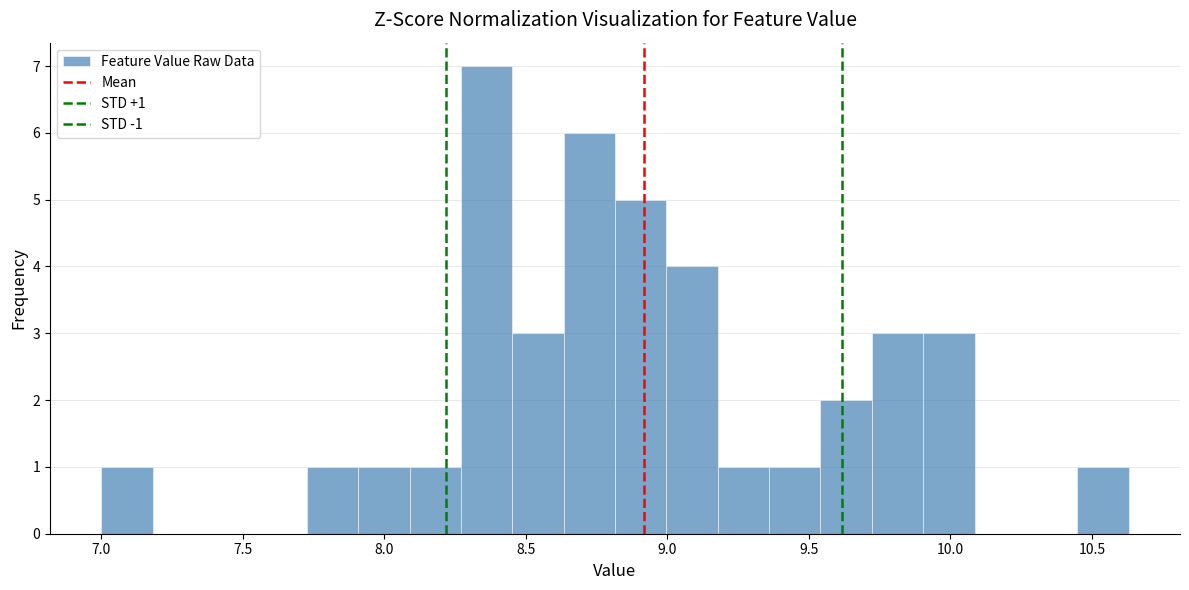

Around what value on the x-axis is the tallest bar? Give the approximate position of its centre, as read against the axis.

8.35